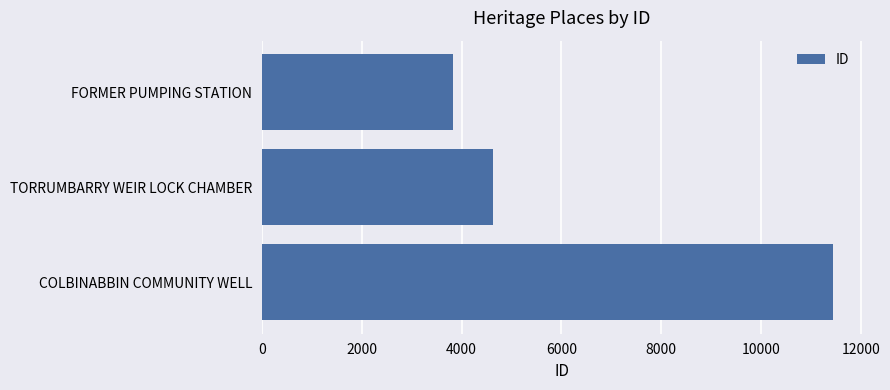

Reading bottom to top, what are all the values shown in this chart?

11452	4624	3819